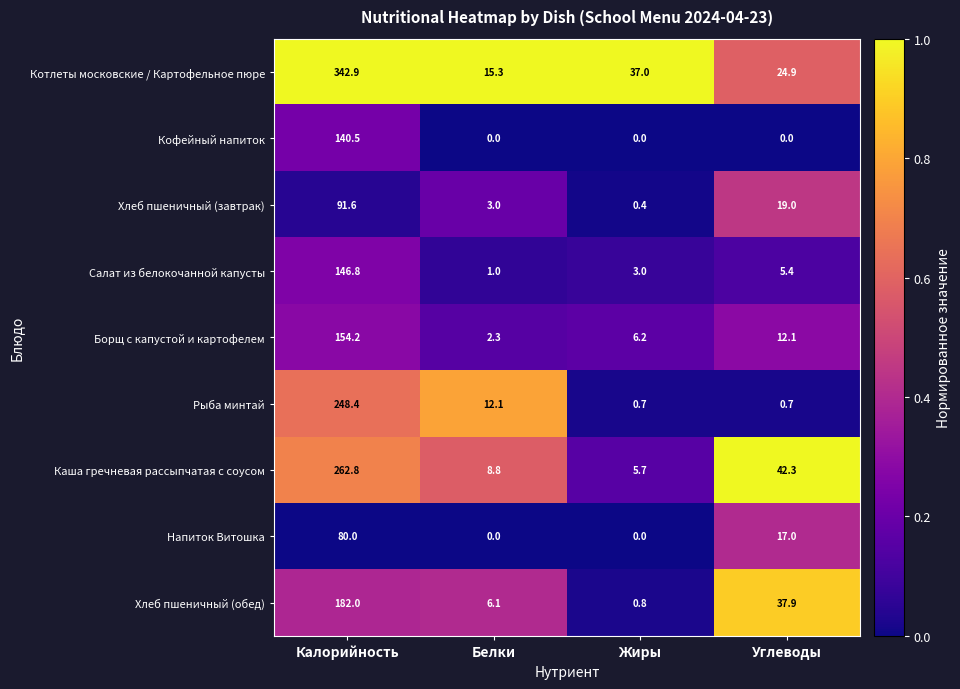

Rank the series at Углеводы from lowest to highest value.

Кофейный напиток, Рыба минтай, Салат из белокочанной капусты, Борщ с капустой и картофелем, Напиток Витошка, Хлеб пшеничный (завтрак), Котлеты московские / Картофельное пюре, Хлеб пшеничный (обед), Каша гречневая рассыпчатая с соусом